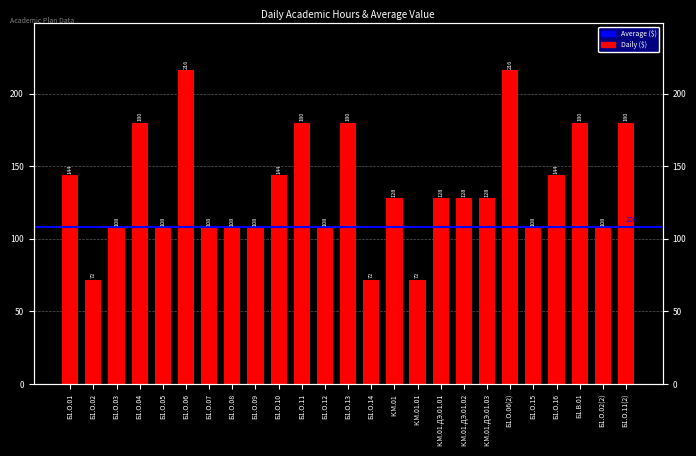

At which category does the chart reach its minimum across all series?

Б1.О.02